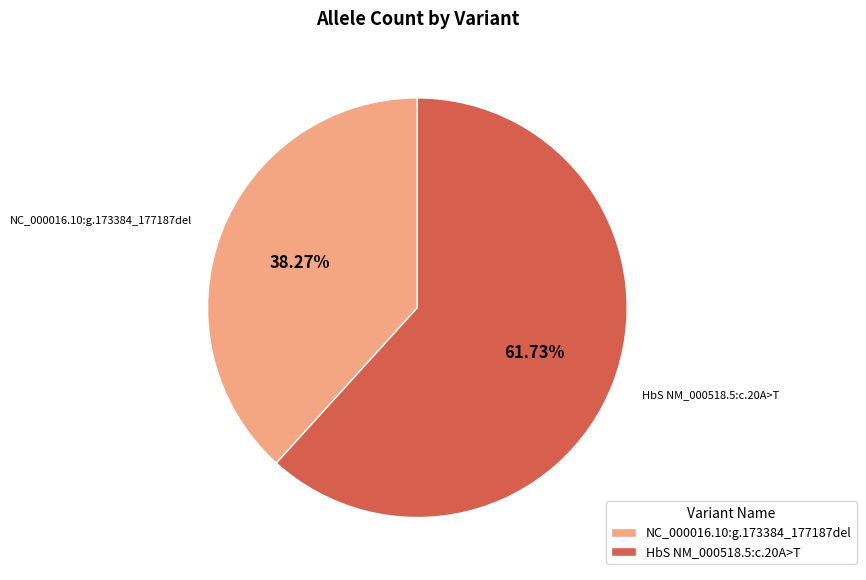

Do HbS NM_000518.5:c.20A>T and NC_000016.10:g.173384_177187del together represent more than half of the pie?

Yes